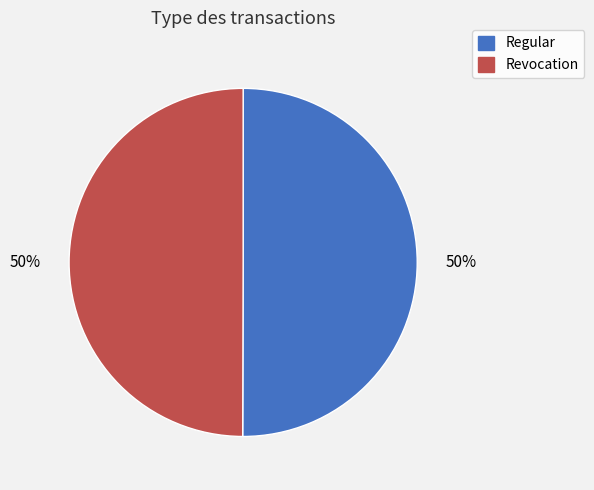

Count the number of slices in the pie.

2